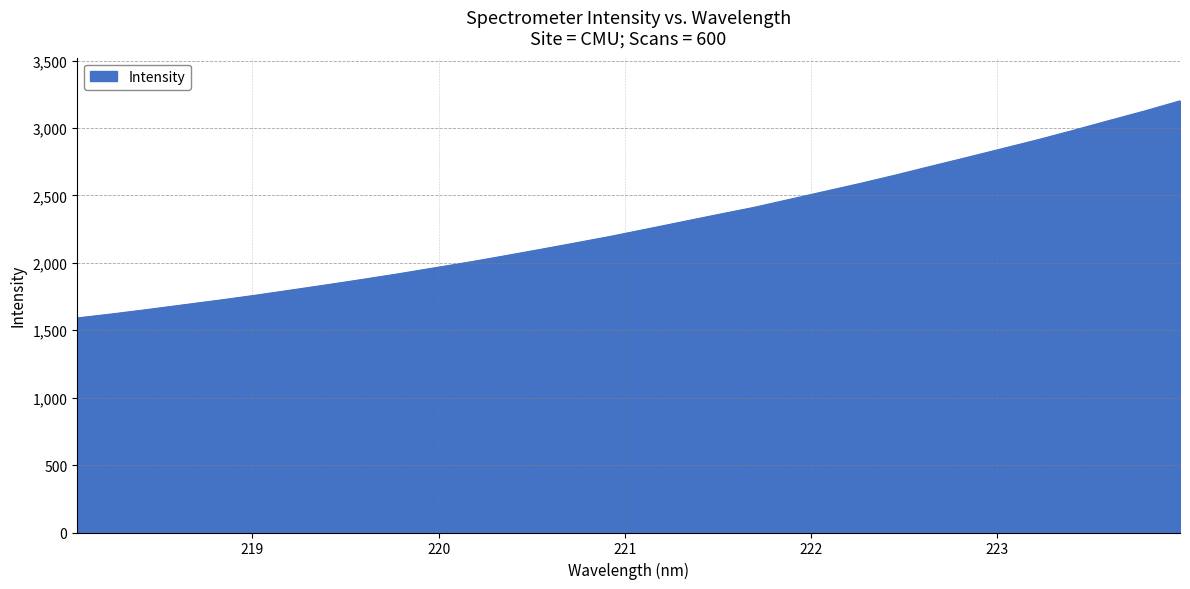

What is the maximum value shown in the chart?

3201.9